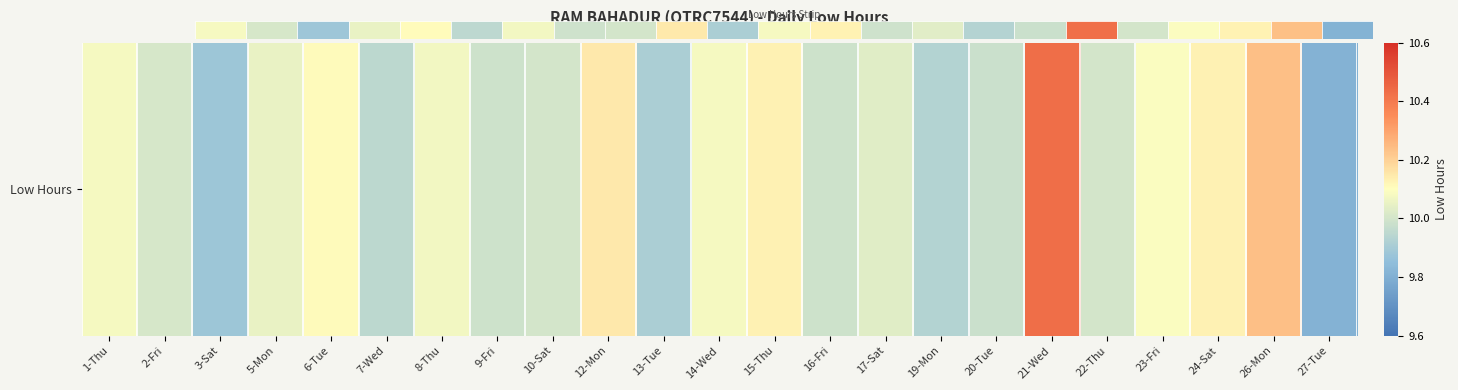

Which has a higher value, 1-Thu or 17-Sat?

1-Thu